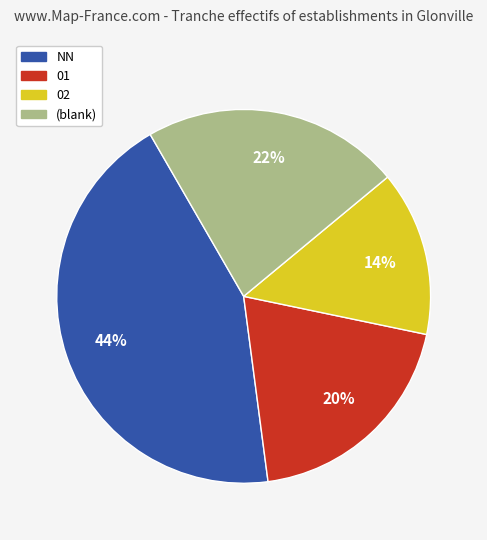

To the nearest percent, what is the average slice percentage?

25%